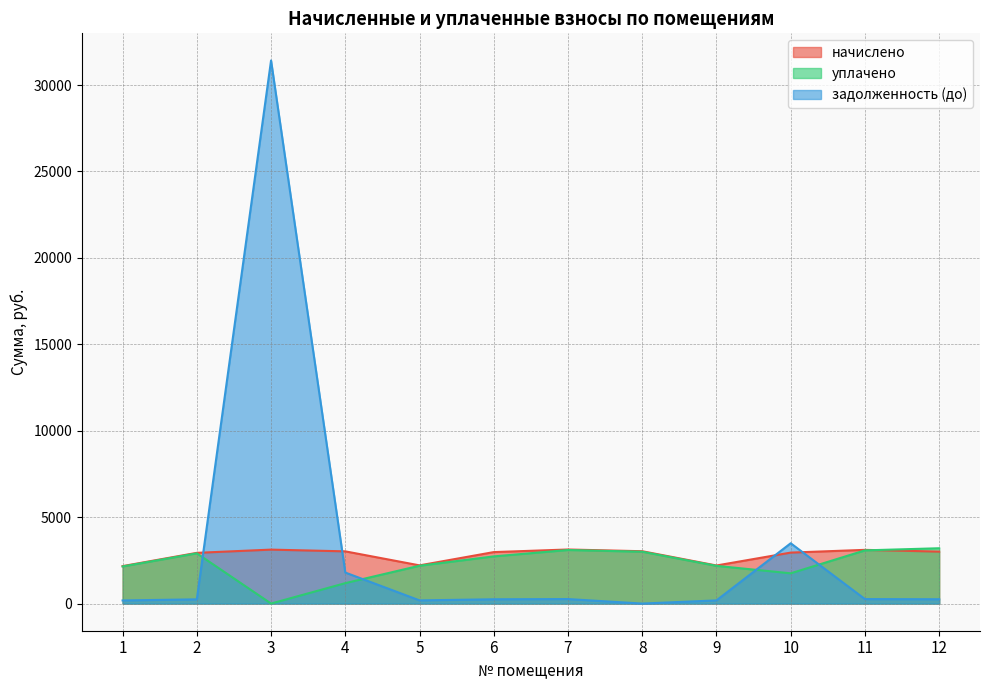

True or false: задолженность (до) and начислено intersect in this chart.

True